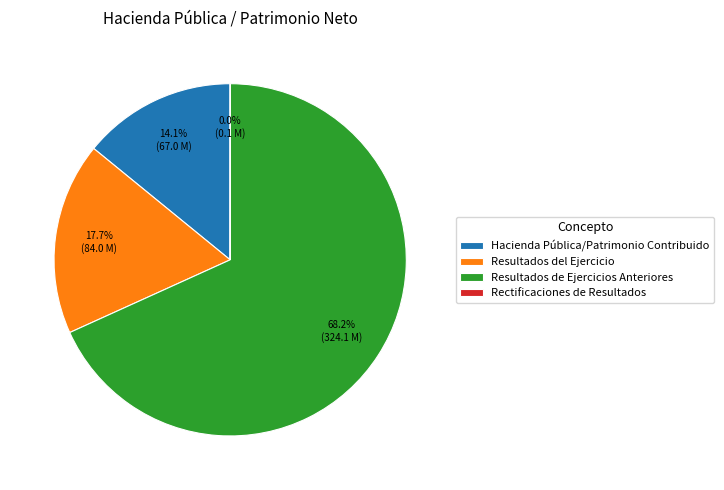

Which category has the biggest portion of the pie?

Resultados de Ejercicios Anteriores